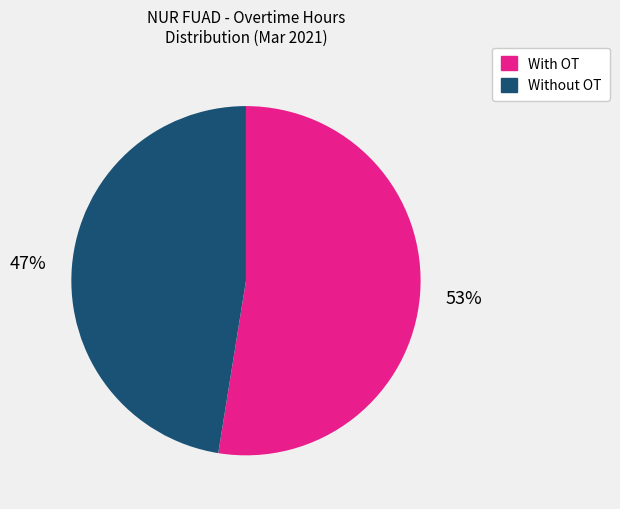

What is the ratio of the value at With OT to the value at Without OT?

1.1